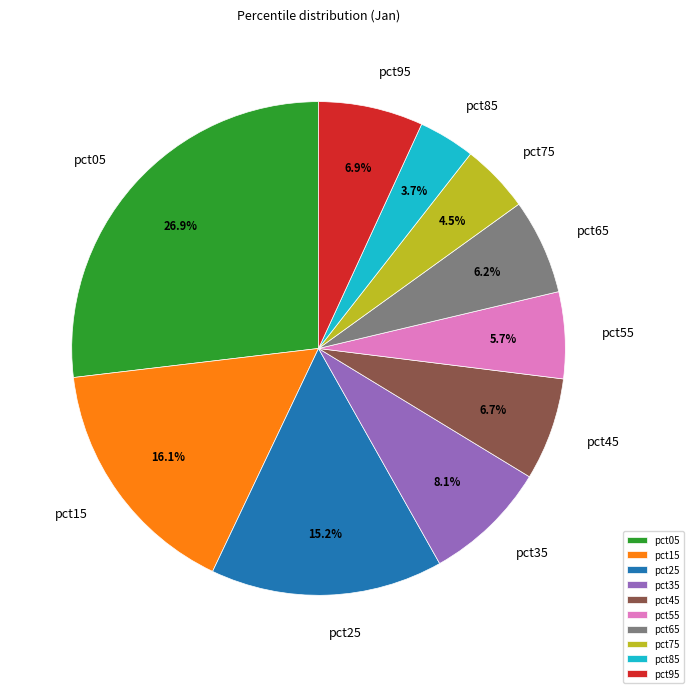

What is the ratio of the value at pct65 to the value at pct95?

0.9